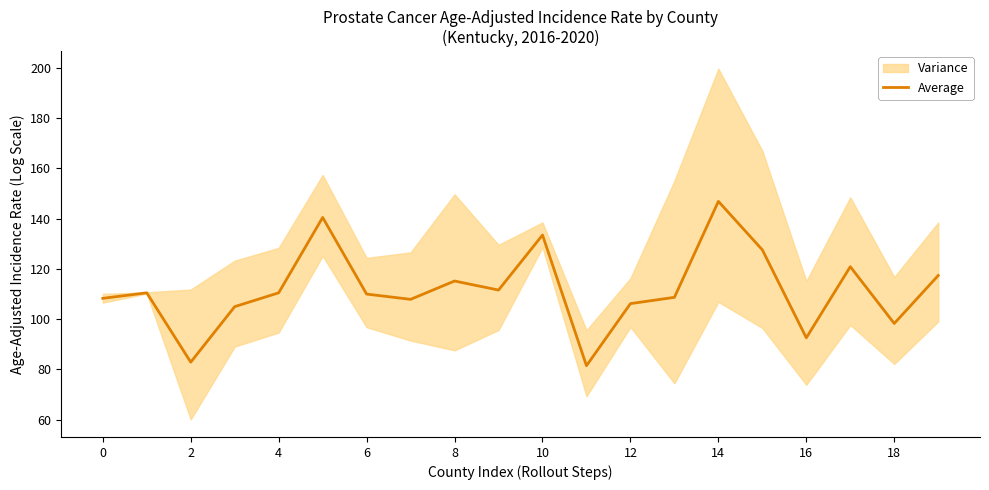

At which label does Average reach its peak?

14